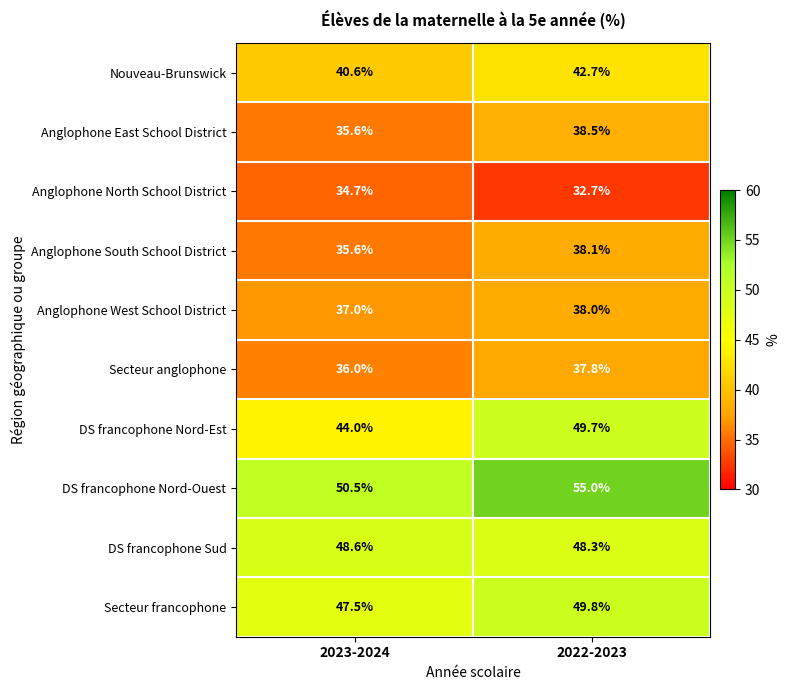

Between 2023-2024 and 2022-2023, which series saw the biggest shift?

DS francophone Nord-Est